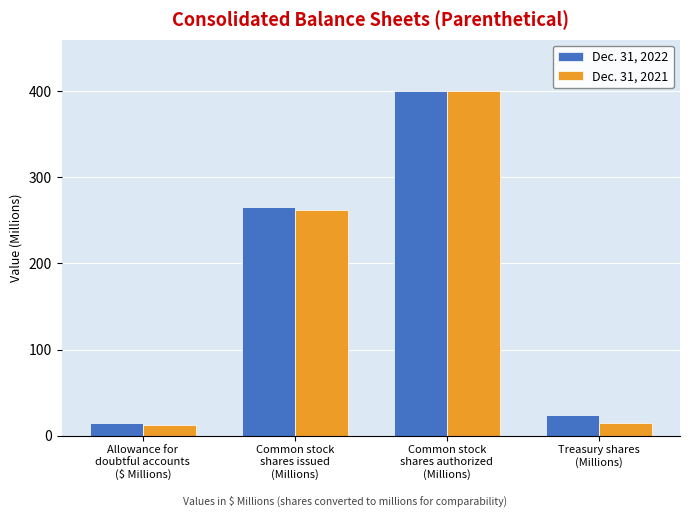

Reading left to right, list all the values displayed in this chart.

Dec. 31, 2022: Allowance for
doubtful accounts
($ Millions)=14.4	Common stock
shares issued
(Millions)=265.1	Common stock
shares authorized
(Millions)=400.0	Treasury shares
(Millions)=24.3
Dec. 31, 2021: Allowance for
doubtful accounts
($ Millions)=12.2	Common stock
shares issued
(Millions)=261.9	Common stock
shares authorized
(Millions)=400.0	Treasury shares
(Millions)=15.2